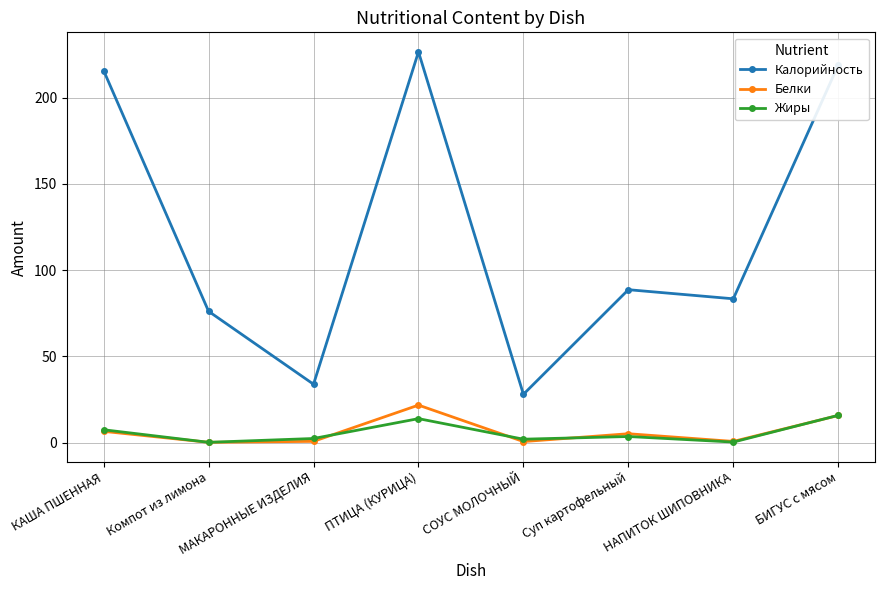

What position from the left is Компот из лимона?

2